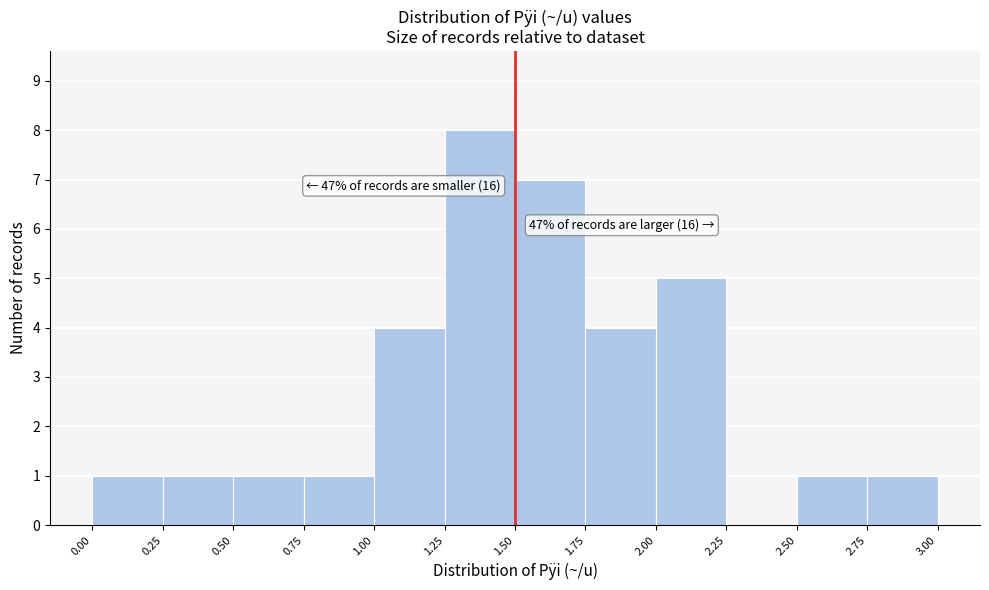

Over which range of the x-axis is the bar tallest?

1.25 to 1.50